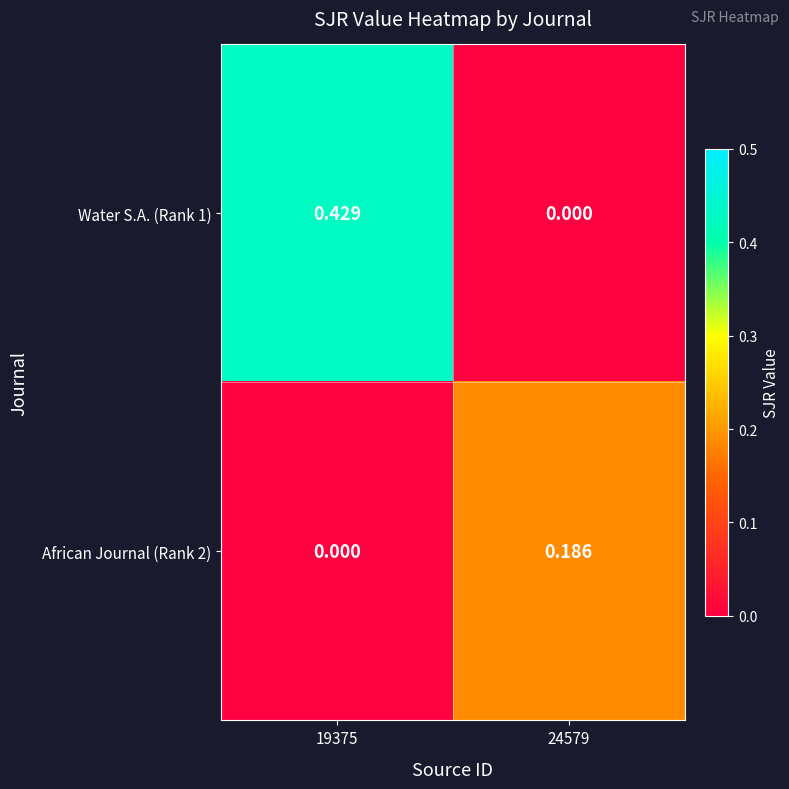

At 24579, list the series in order from smallest to largest.

Water S.A. (Rank 1), African Journal (Rank 2)